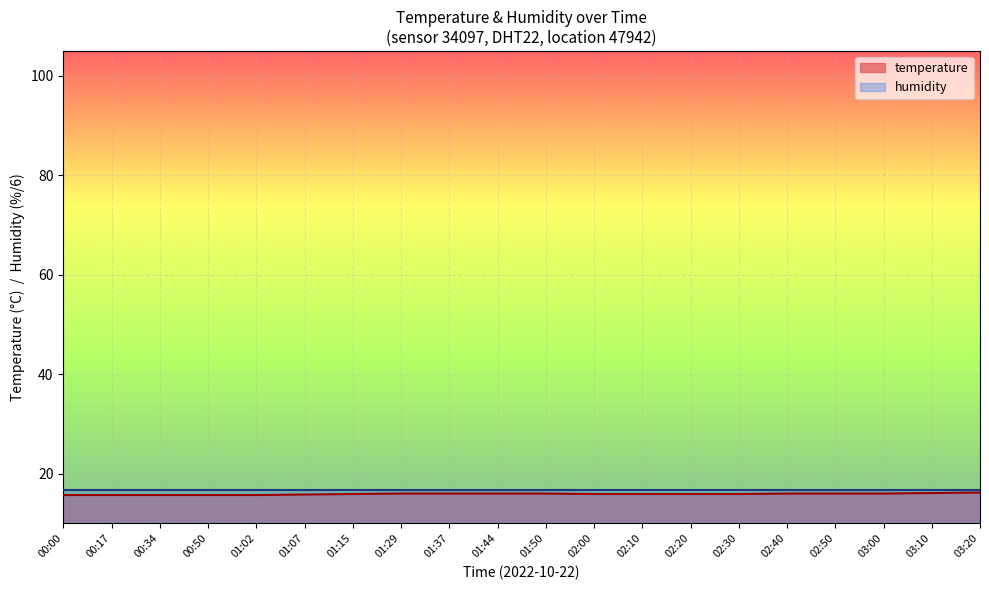

What is the change in value from 01:02 to 02:40?

+0.3